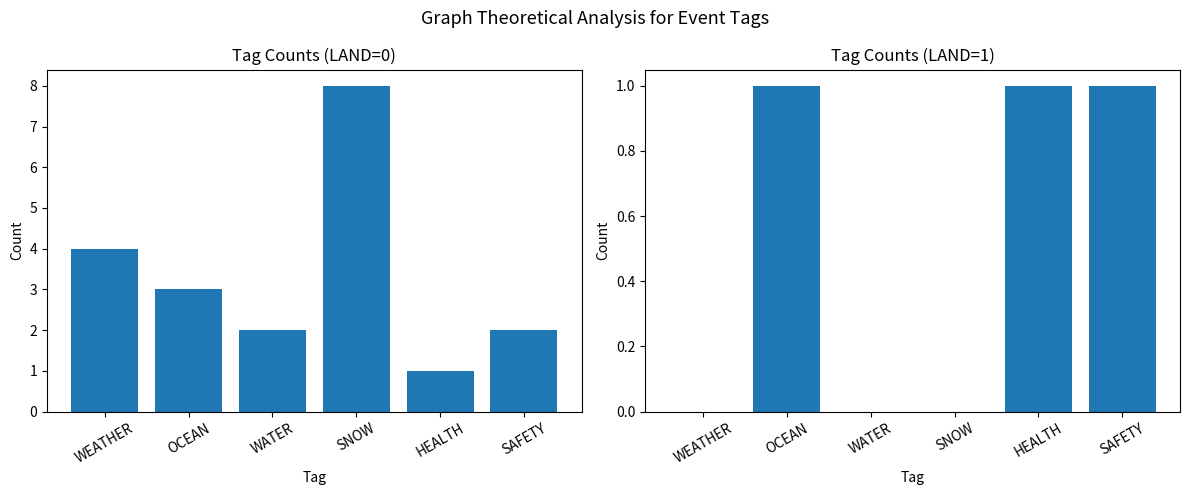

List the series in order of their overall mean, highest first.

LAND=0, LAND=1